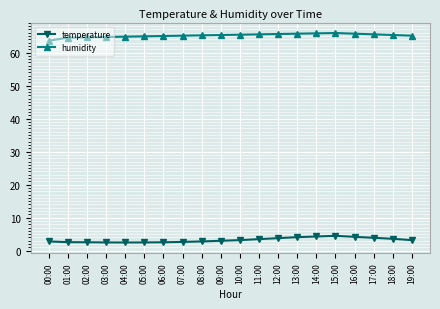

What is the average value of the temperature series?

3.2